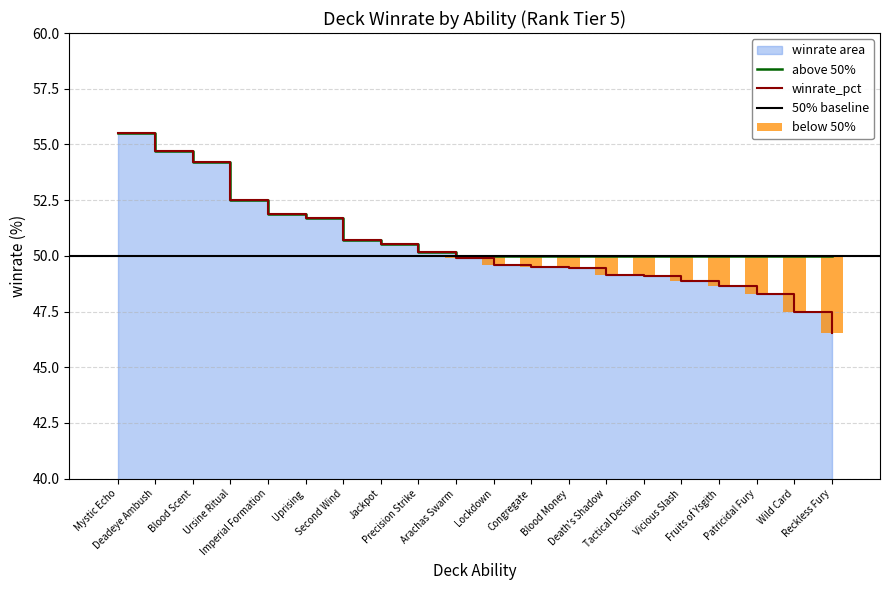

Reading right to left, transcribe all the data shown in this chart.

winrate_pct: Reckless Fury=46.5	Wild Card=47.5	Patricidal Fury=48.3	Fruits of Ysgith=48.6	Vicious Slash=48.9	Tactical Decision=49.1	Death's Shadow=49.1	Blood Money=49.5	Congregate=49.5	Lockdown=49.6	Arachas Swarm=49.9	Precision Strike=50.2	Jackpot=50.5	Second Wind=50.7	Uprising=51.7	Imperial Formation=51.9	Ursine Ritual=52.5	Blood Scent=54.2	Deadeye Ambush=54.7	Mystic Echo=55.5
above_50: Reckless Fury=50.0	Wild Card=50.0	Patricidal Fury=50.0	Fruits of Ysgith=50.0	Vicious Slash=50.0	Tactical Decision=50.0	Death's Shadow=50.0	Blood Money=50.0	Congregate=50.0	Lockdown=50.0	Arachas Swarm=50.0	Precision Strike=50.2	Jackpot=50.5	Second Wind=50.7	Uprising=51.7	Imperial Formation=51.9	Ursine Ritual=52.5	Blood Scent=54.2	Deadeye Ambush=54.7	Mystic Echo=55.5
below_50: Reckless Fury=3.5	Wild Card=2.5	Patricidal Fury=1.7	Fruits of Ysgith=1.4	Vicious Slash=1.1	Tactical Decision=0.9	Death's Shadow=0.9	Blood Money=0.5	Congregate=0.5	Lockdown=0.4	Arachas Swarm=0.1	Precision Strike=0.0	Jackpot=0.0	Second Wind=0.0	Uprising=0.0	Imperial Formation=0.0	Ursine Ritual=0.0	Blood Scent=0.0	Deadeye Ambush=0.0	Mystic Echo=0.0